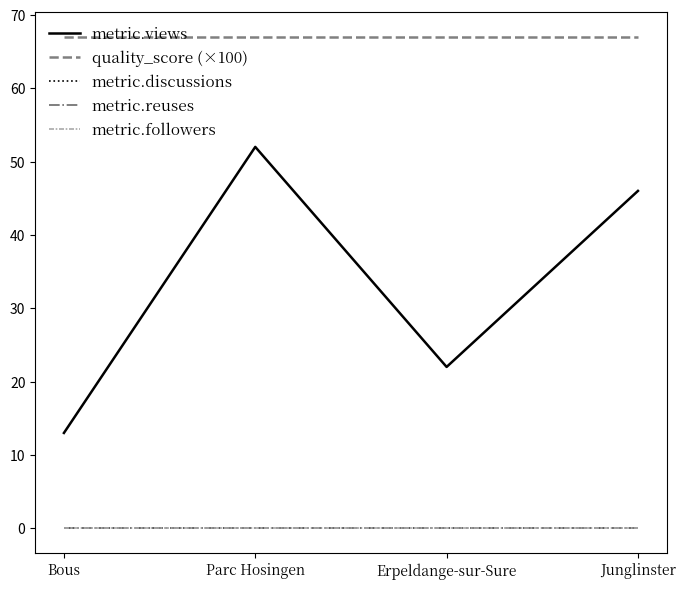

Does the chart have visible grid lines?

No